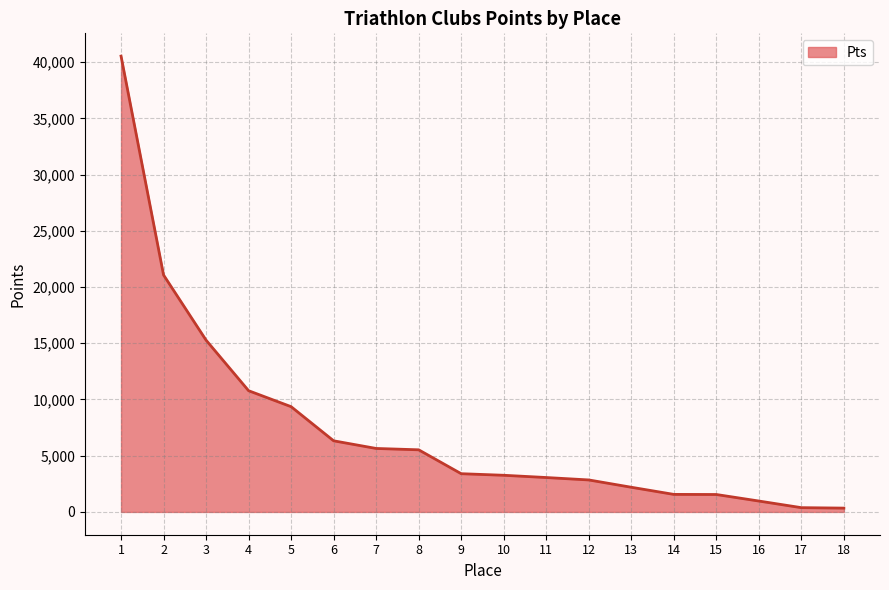

What is the difference between the maximum and minimum values?

40195